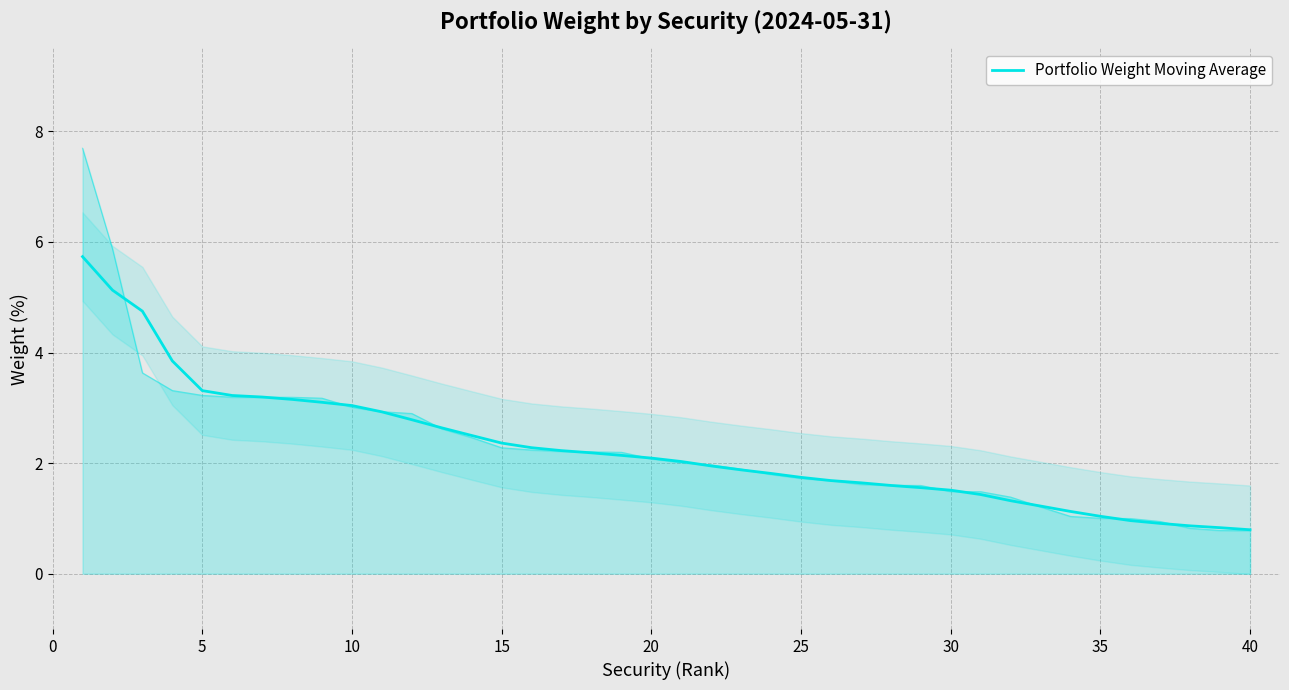

What is the average value?

2.3